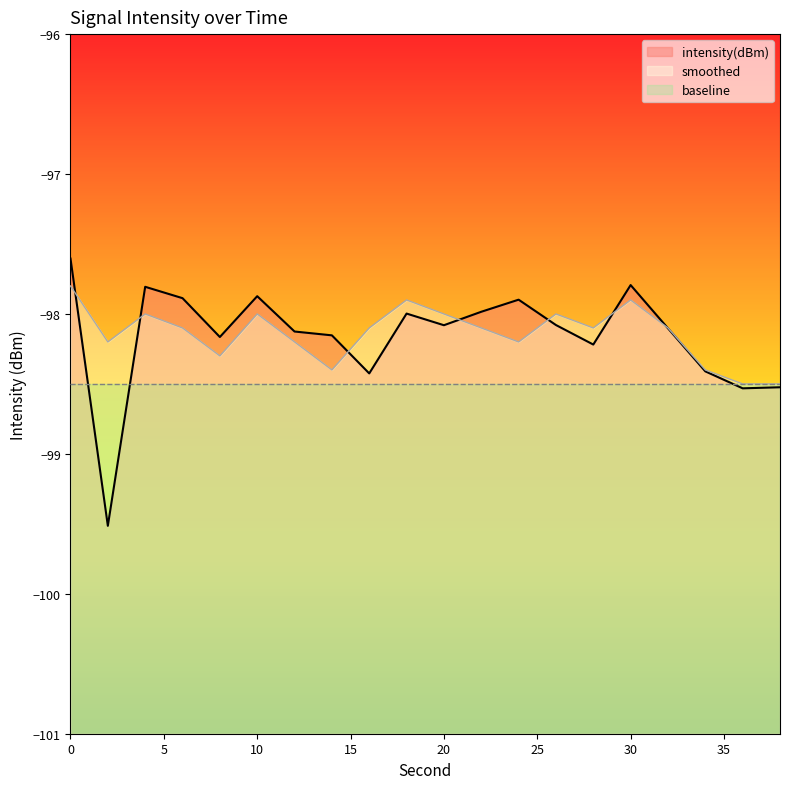

How many lines are shown in the chart?

3